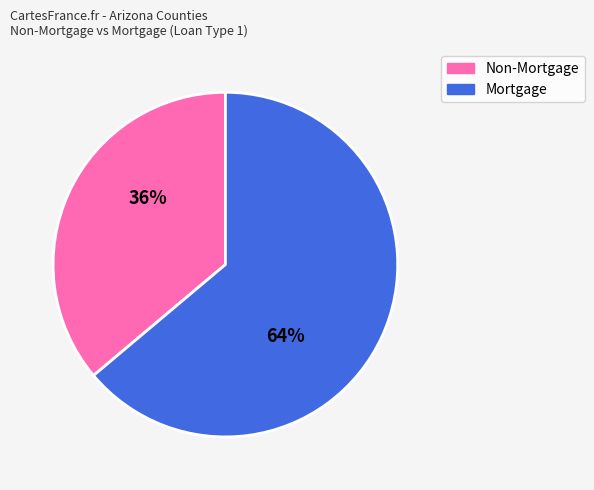

Does any single category account for the majority?

Yes